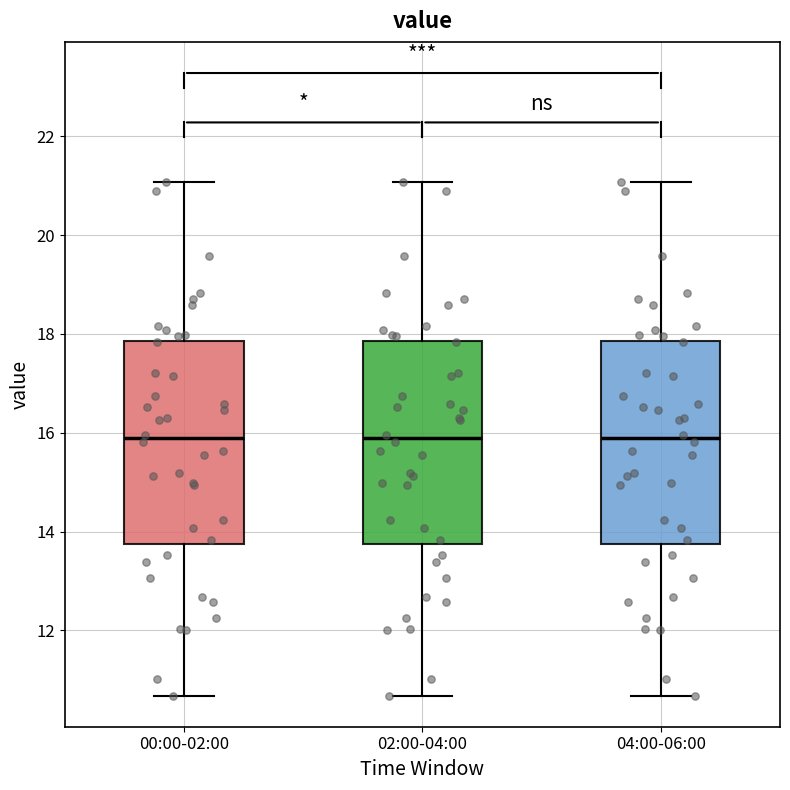

Reading left to right, read every box against the y-axis: the position of its median line, the range the box covers, and the ends of its whiskers. The values are not printed on the chart, so give them approximately, as read against the axis.

00:00-02:00: median 15.8, box 13.8 to 17.8, whiskers 10.6 to 21.0
02:00-04:00: median 15.8, box 13.8 to 17.8, whiskers 10.6 to 21.0
04:00-06:00: median 15.8, box 13.8 to 17.8, whiskers 10.6 to 21.0